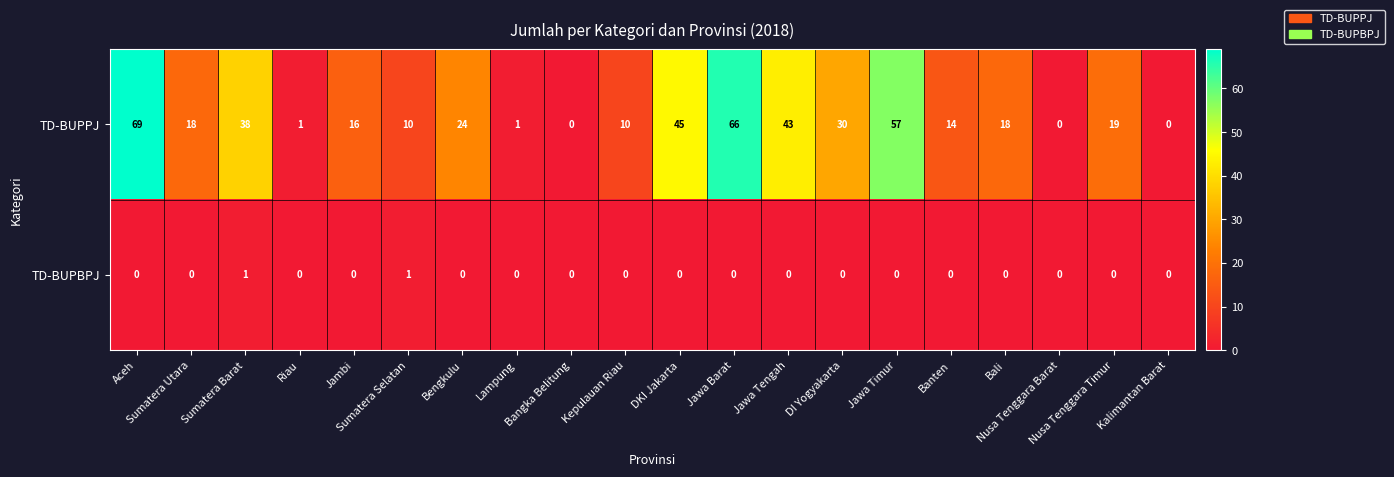

What is the average value of the TD-BUPPJ series?

24